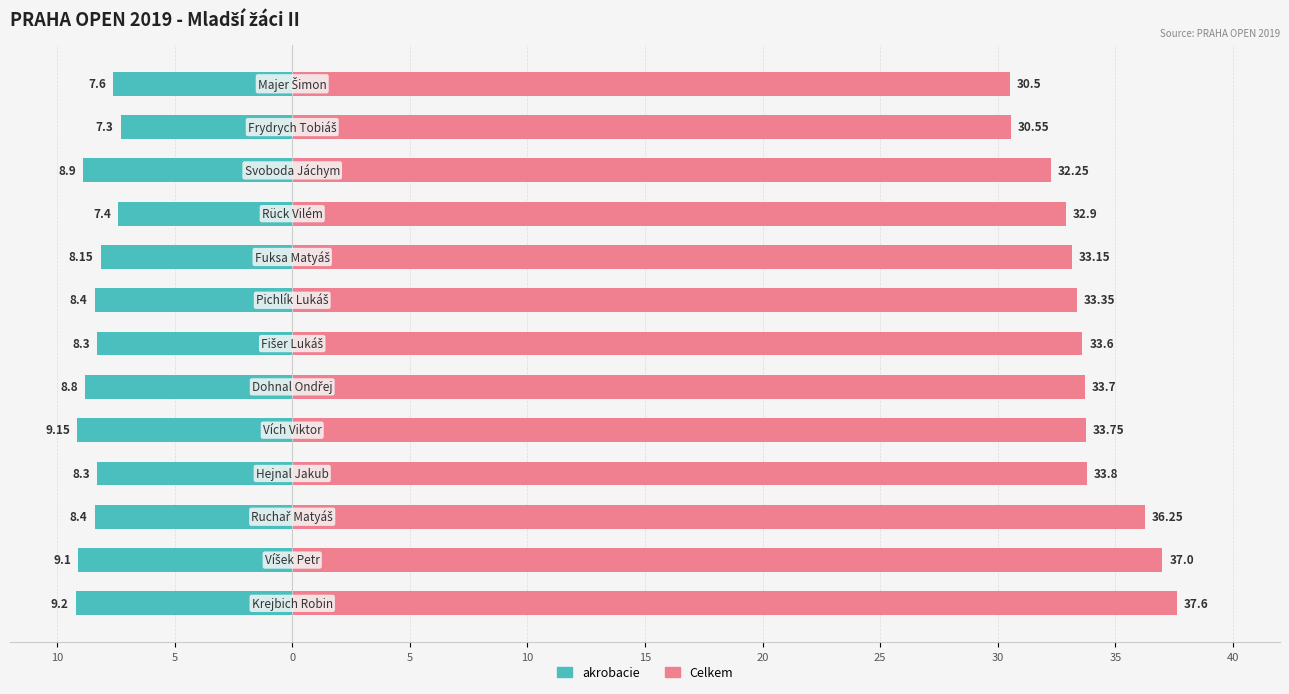

How many groups of bars are there?

13